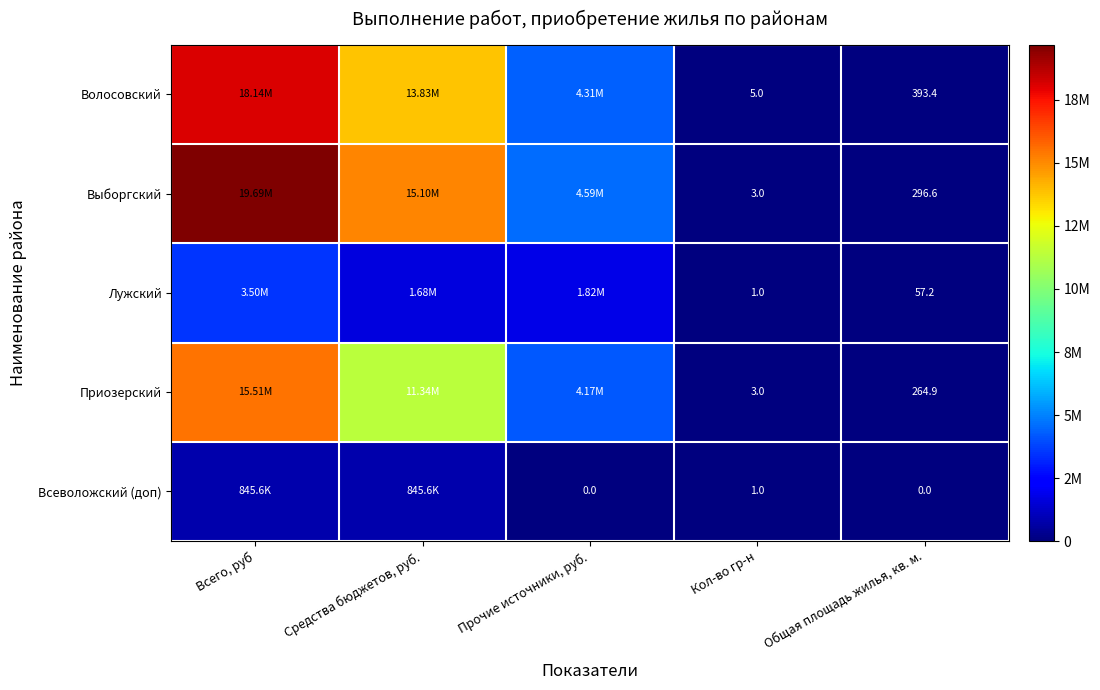

Between Кол-во гр-н and Общая площадь жилья, кв. м., which series saw the biggest shift?

Волосовский